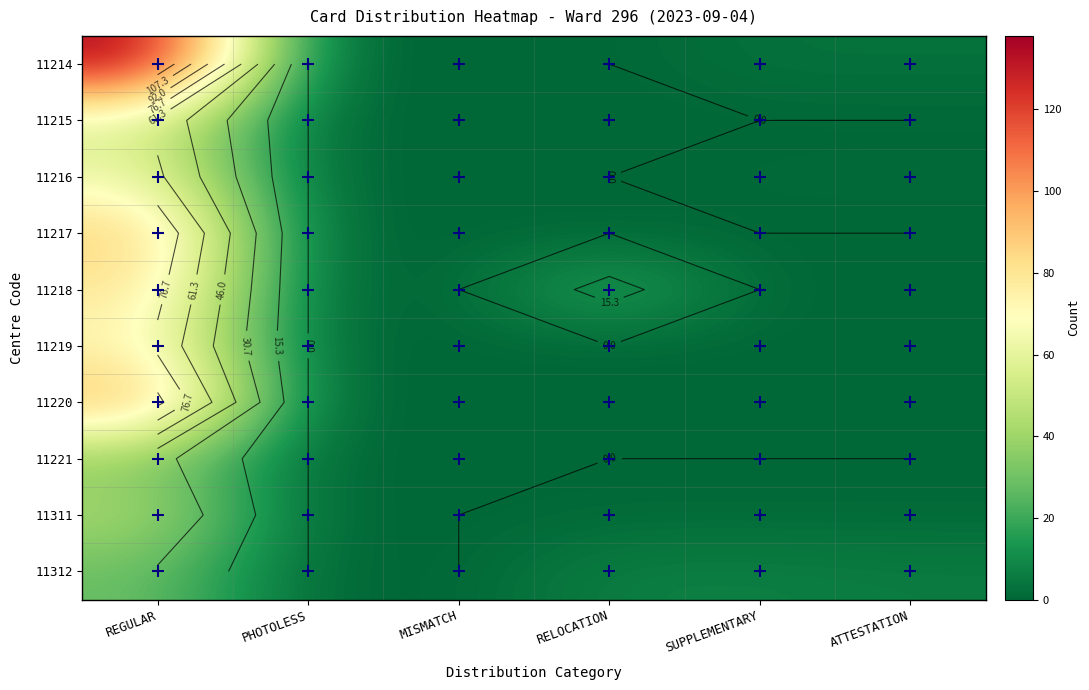

How many values in the 11221 series exceed 0?

1